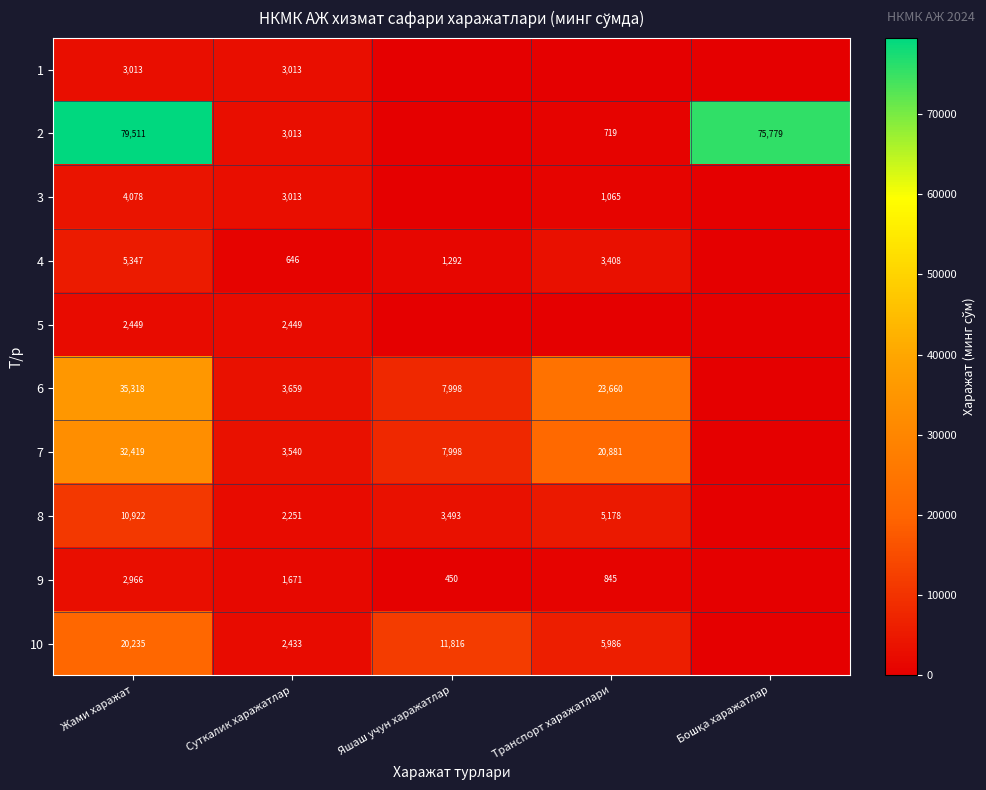

What is the difference between the 3 values at Жами харажат and Транспорт харажатлари?

3013